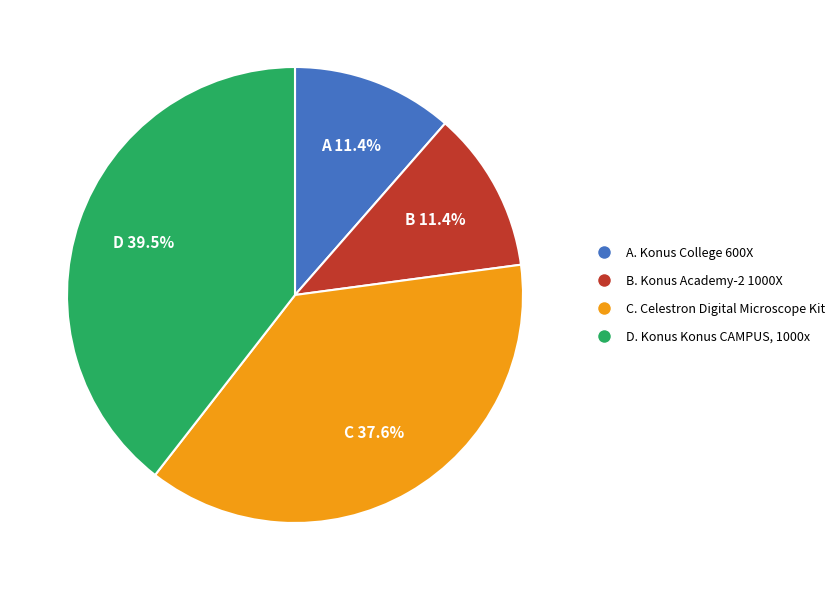

Does any single category account for the majority?

No